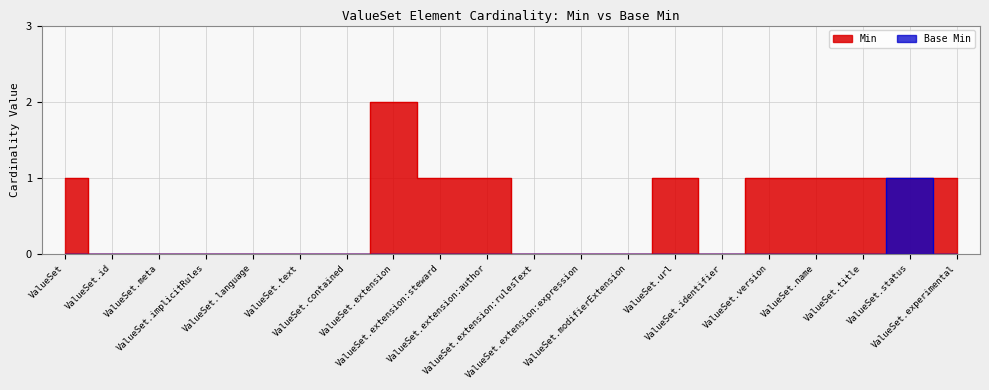

Rank the series at ValueSet.modifierExtension from highest to lowest value.

Min, Base Min